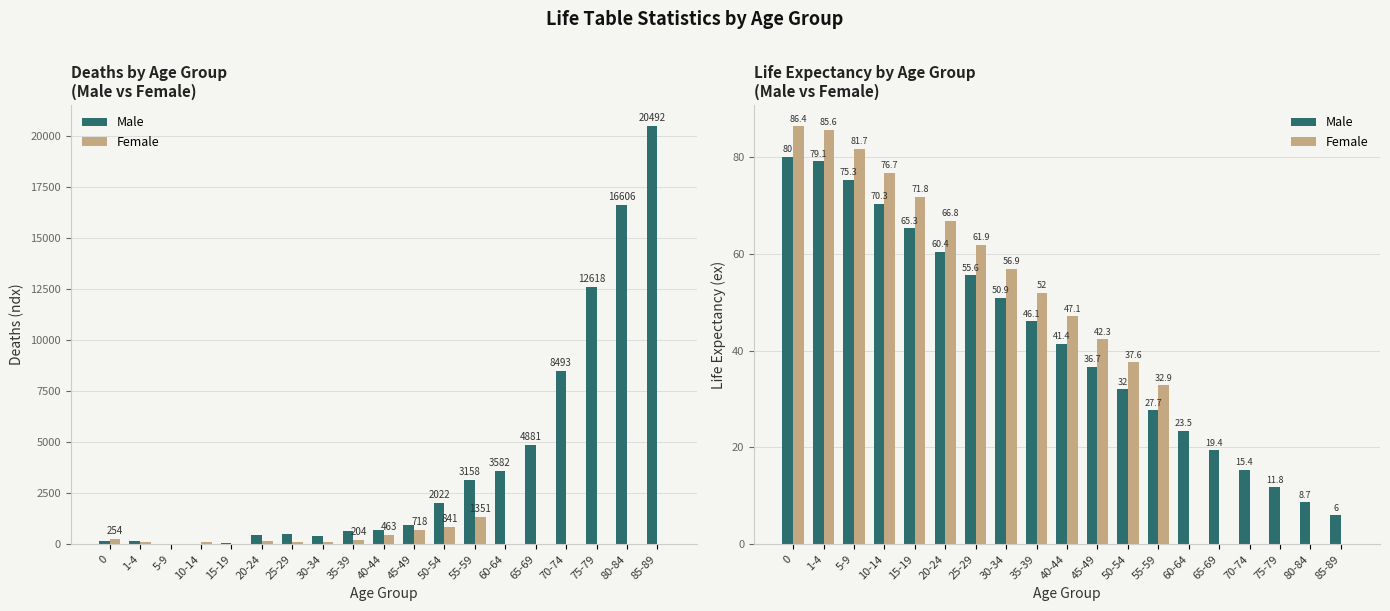

What is the label of the 8th bar from the left?

30-34